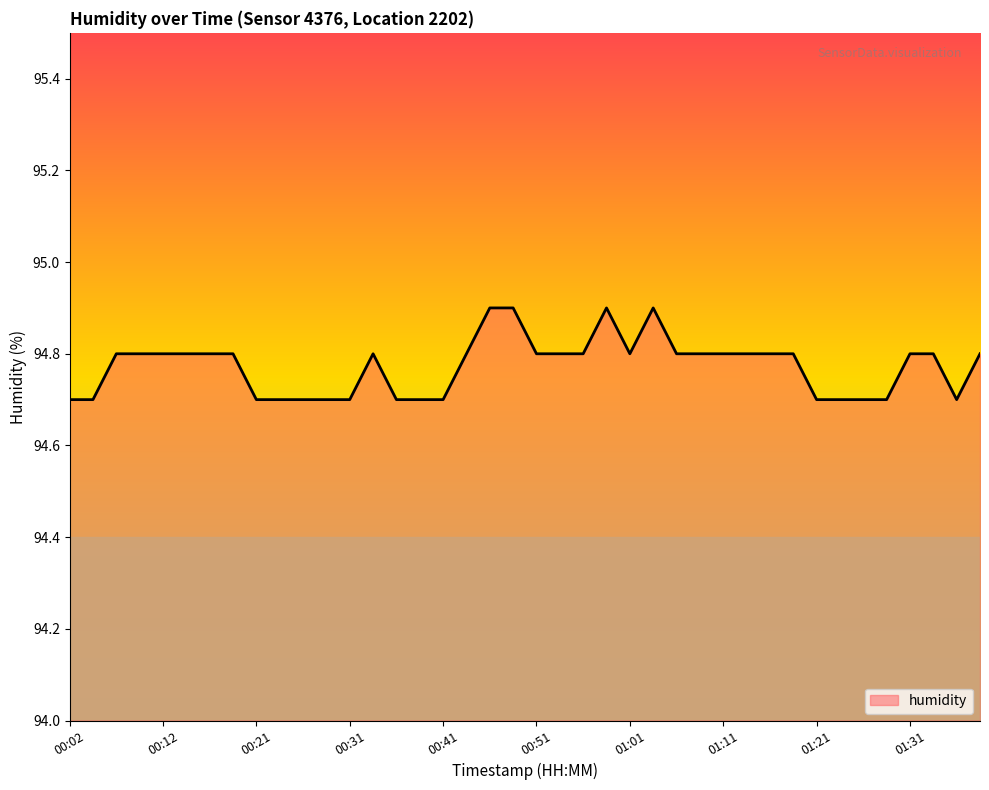

What is the smallest value displayed?

94.7